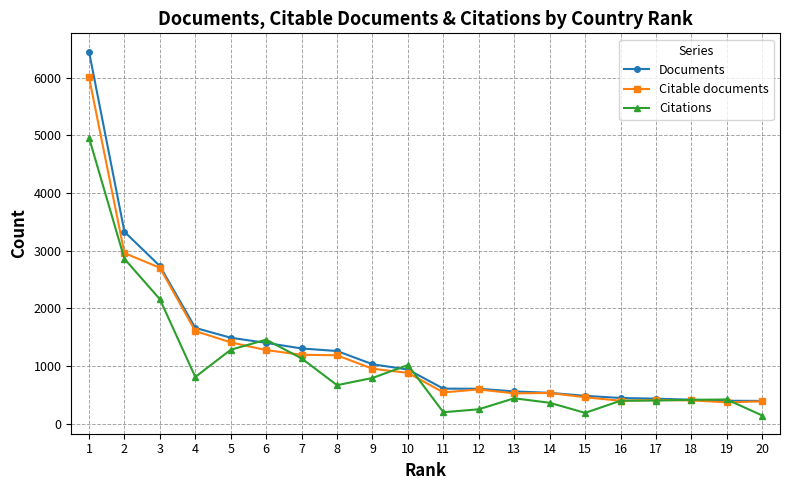

What is the value of the Citable documents point at the 19th from the left?

372